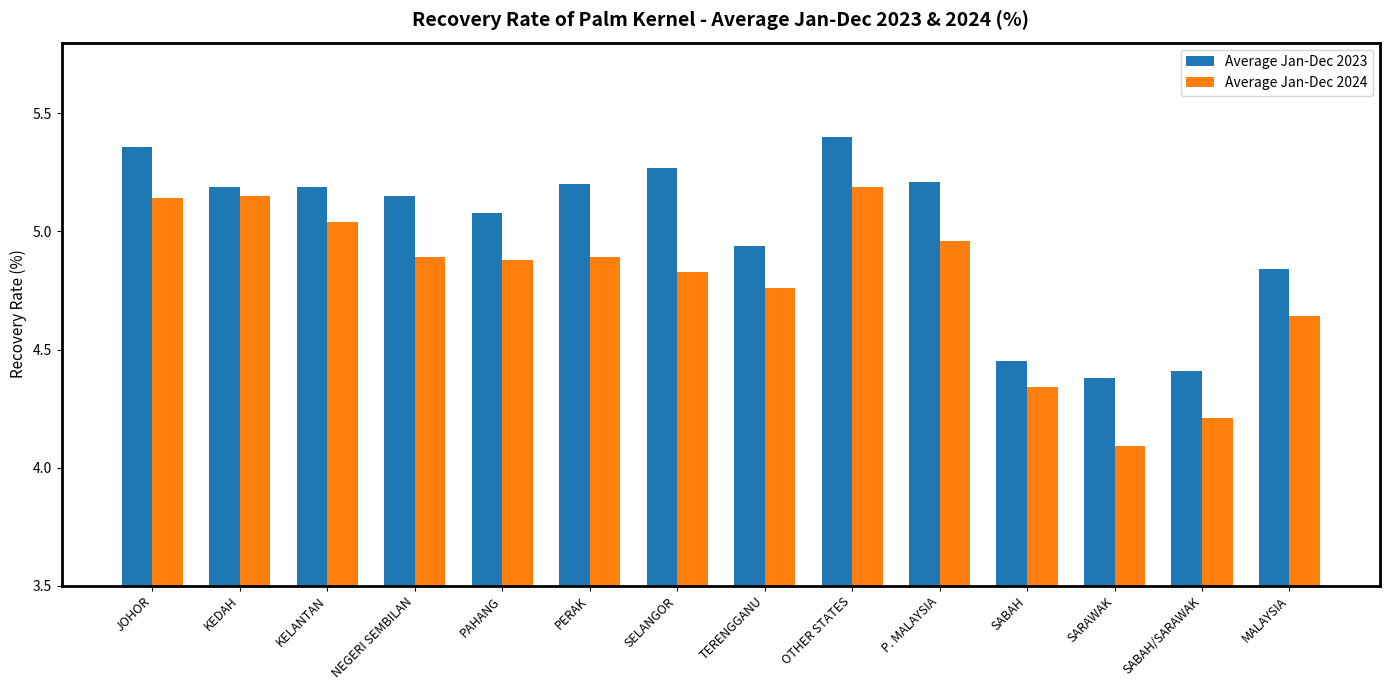

Rank the series by their average value, from lowest to highest.

Average Jan-Dec 2024, Average Jan-Dec 2023